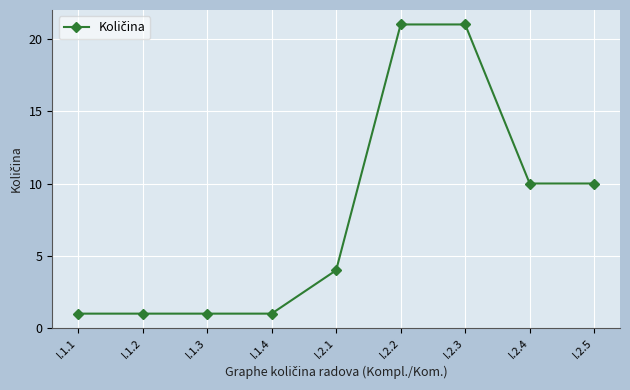

How many lines are shown in the chart?

1